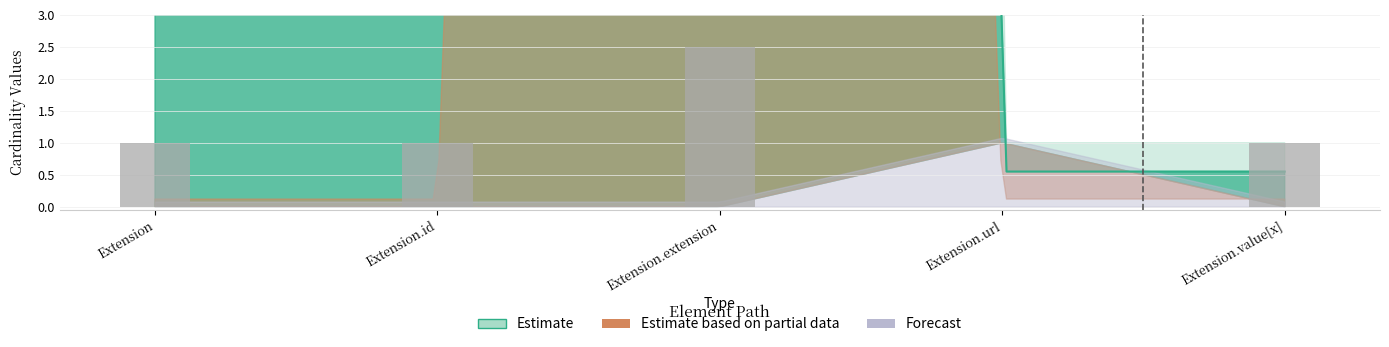

Which category has the highest value across all series?

Extension.extension